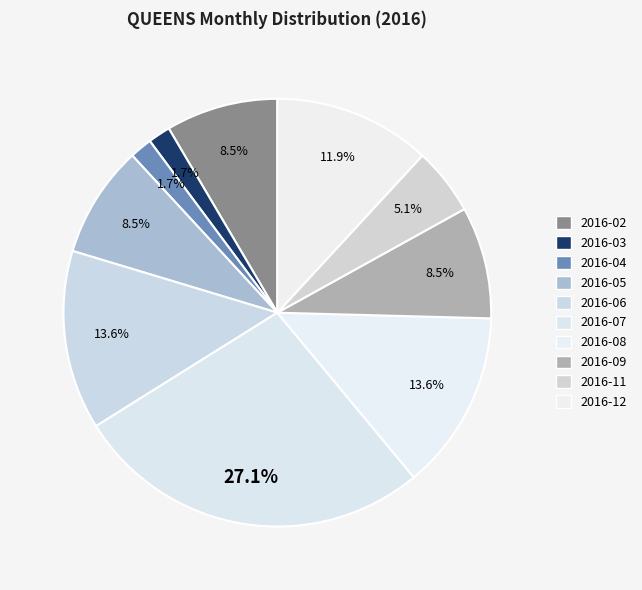

Is there a majority slice in this chart?

No